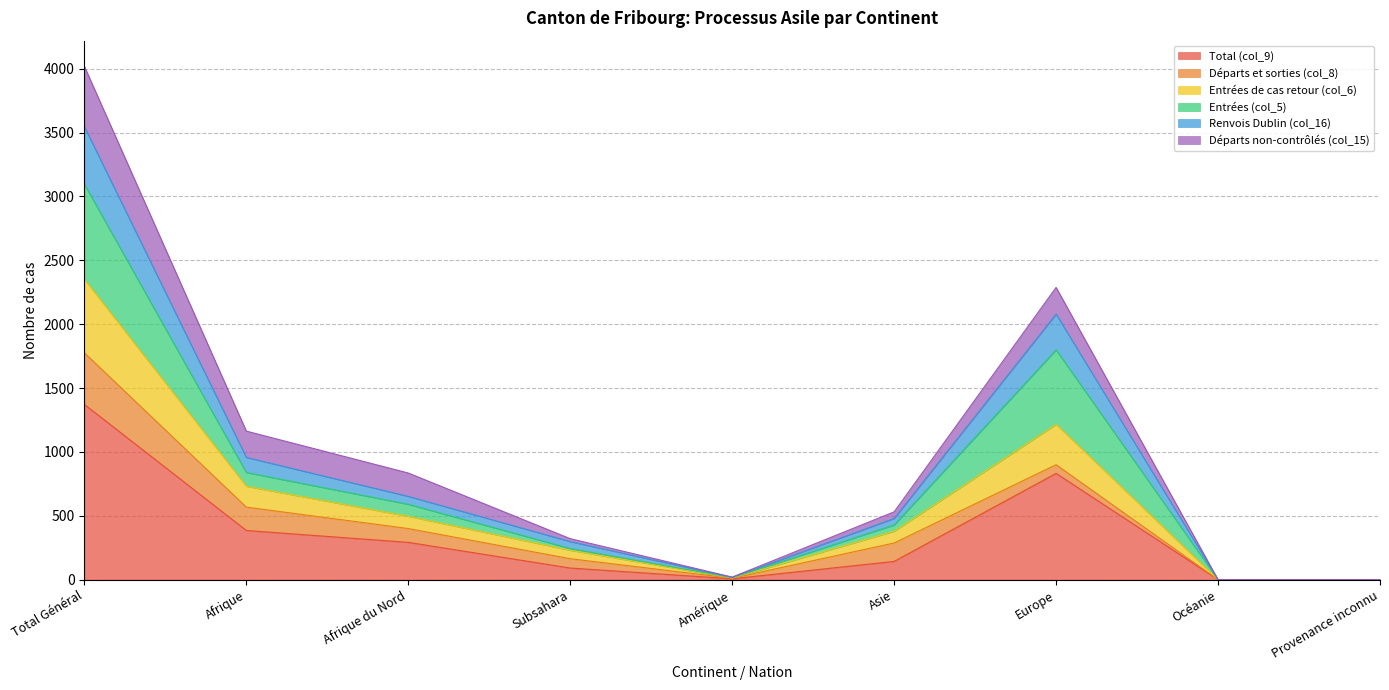

Which category has the highest value in the Total (col_9) series?

Total Général